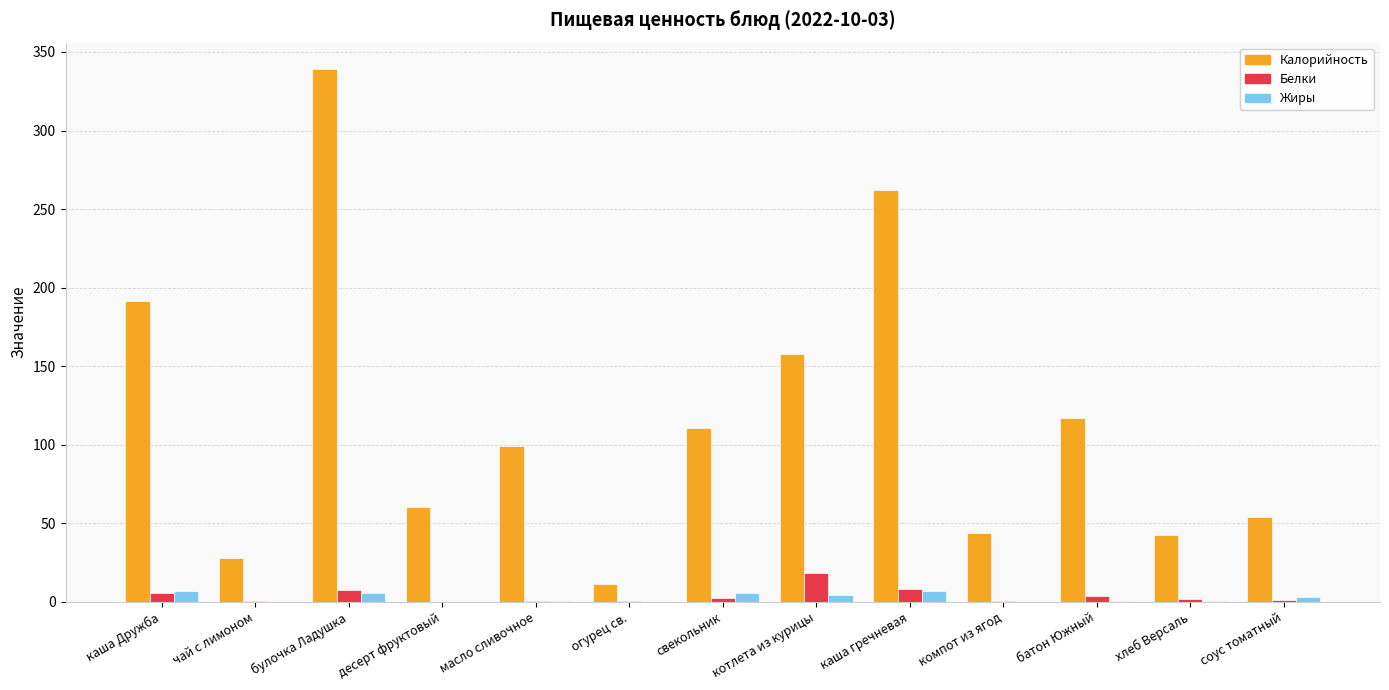

At which category is the sum across all series the highest?

булочка Ладушка